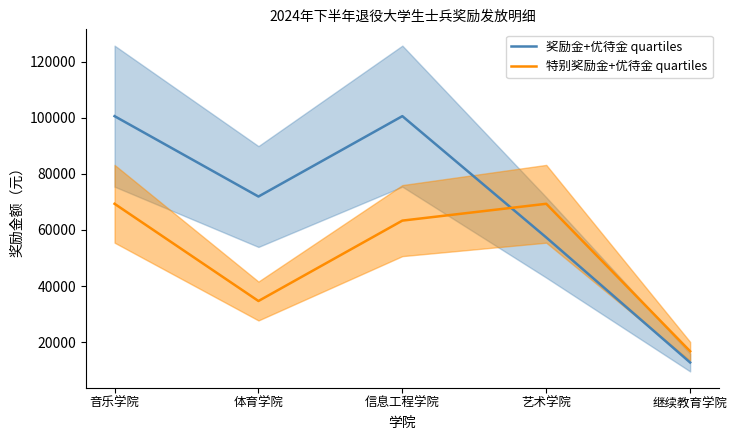

Rank the series by their average value, from lowest to highest.

特别奖励金+优待金 quartiles, 奖励金+优待金 quartiles